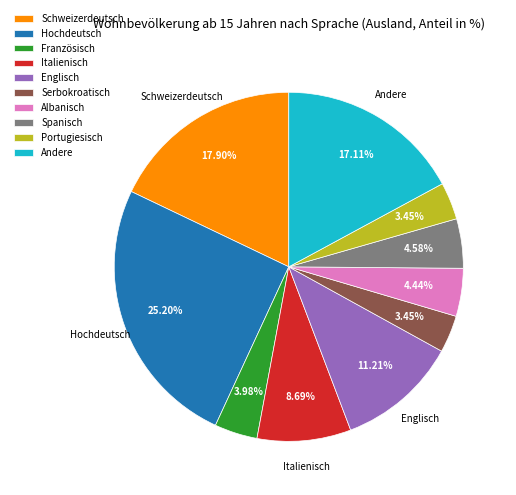

Is there a majority slice in this chart?

No